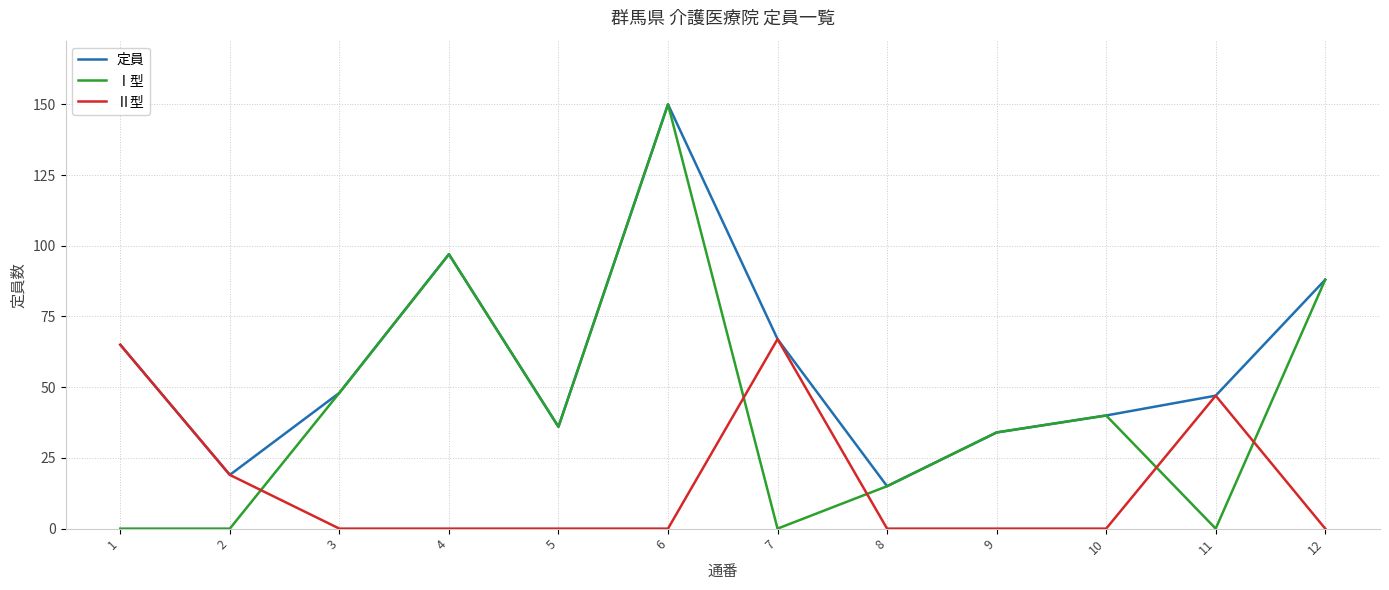

Which series has the largest range (max minus min)?

Ⅰ型